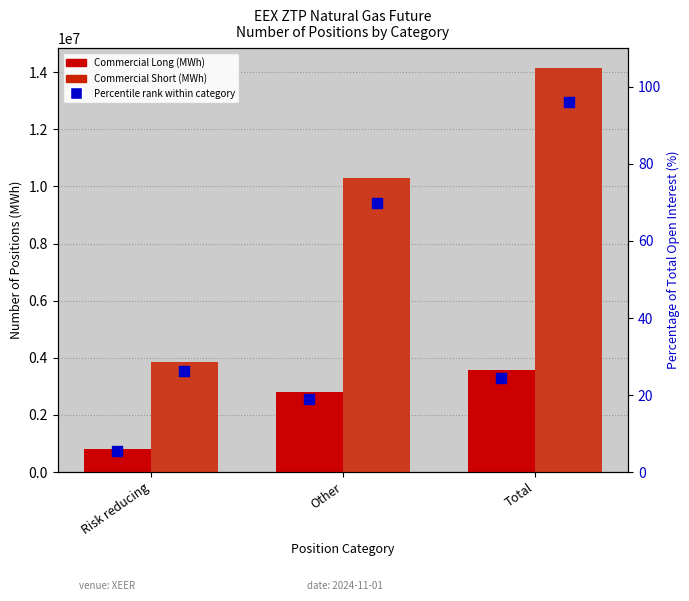

At how many categories does at least one series exceed 10978177?

1